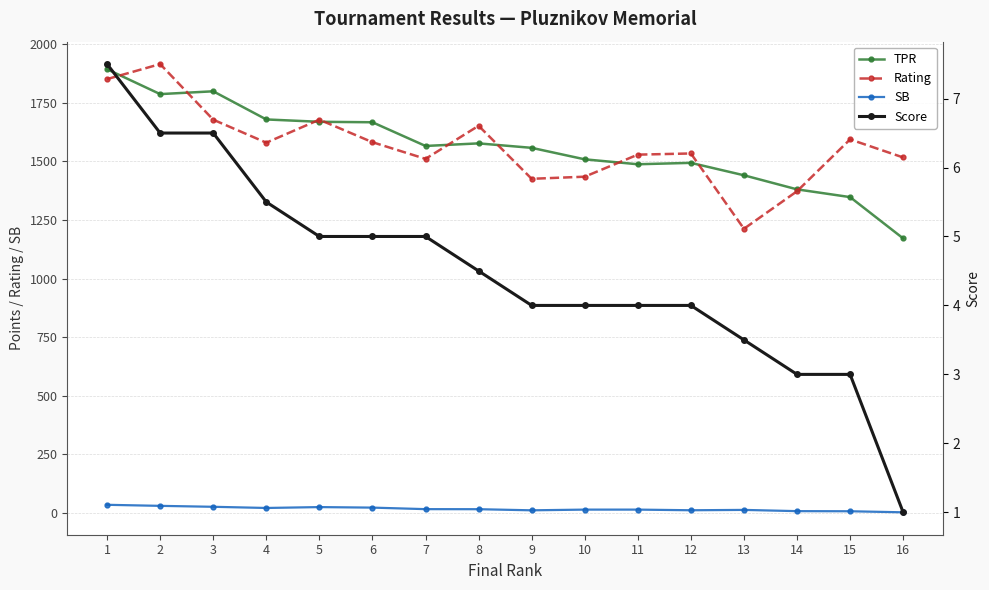

True or false: Score has a value of 3.0 at 14.

True